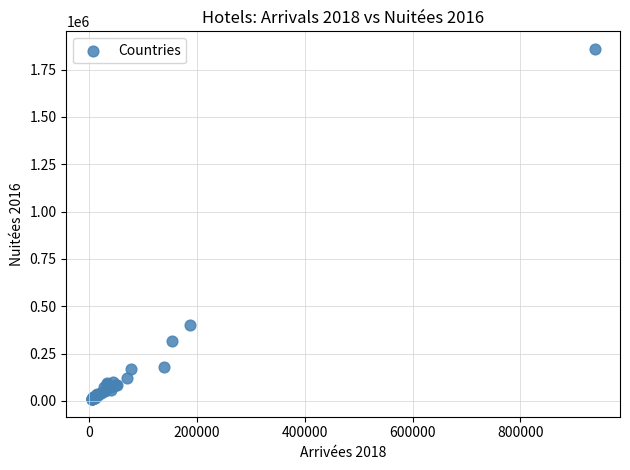

What Y value in the scatter plot is closest to 934468?

401671